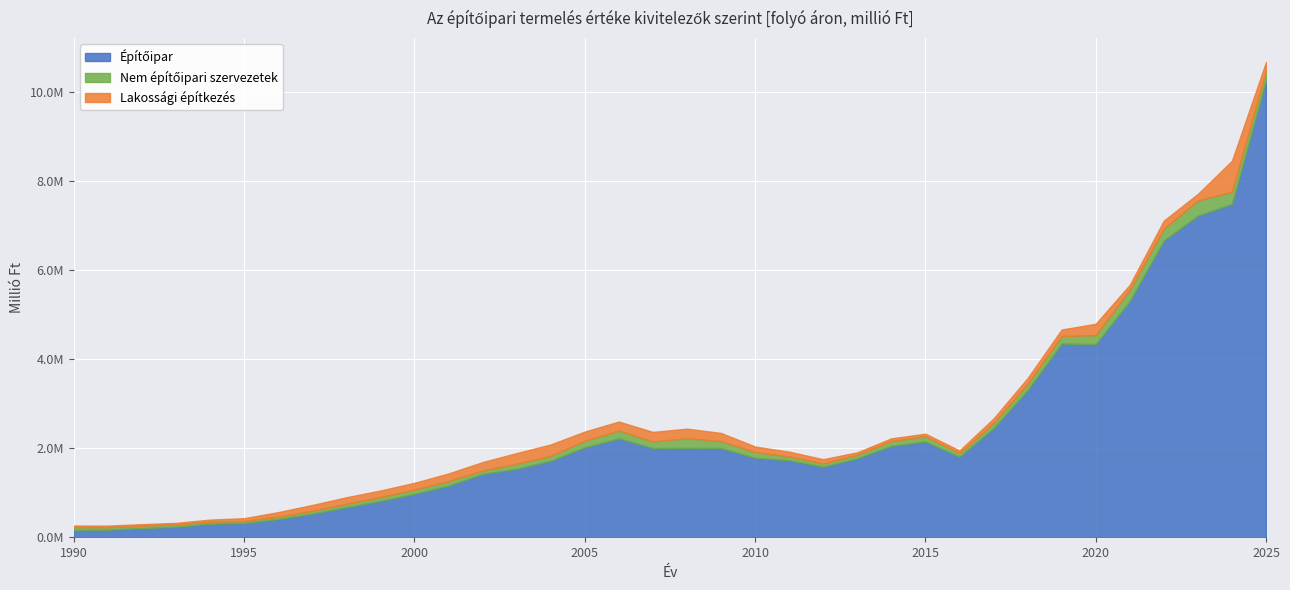

Which series has the largest range (max minus min)?

Építőipar